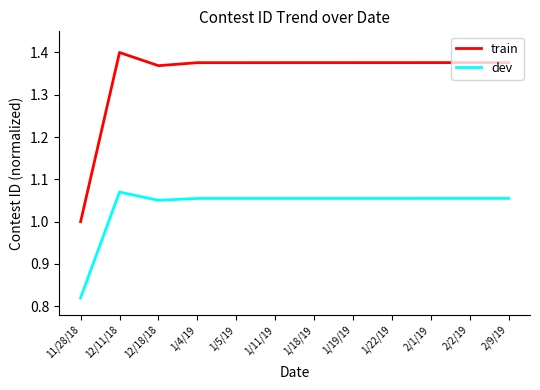

Rank the series by their maximum value, from highest to lowest.

train, dev